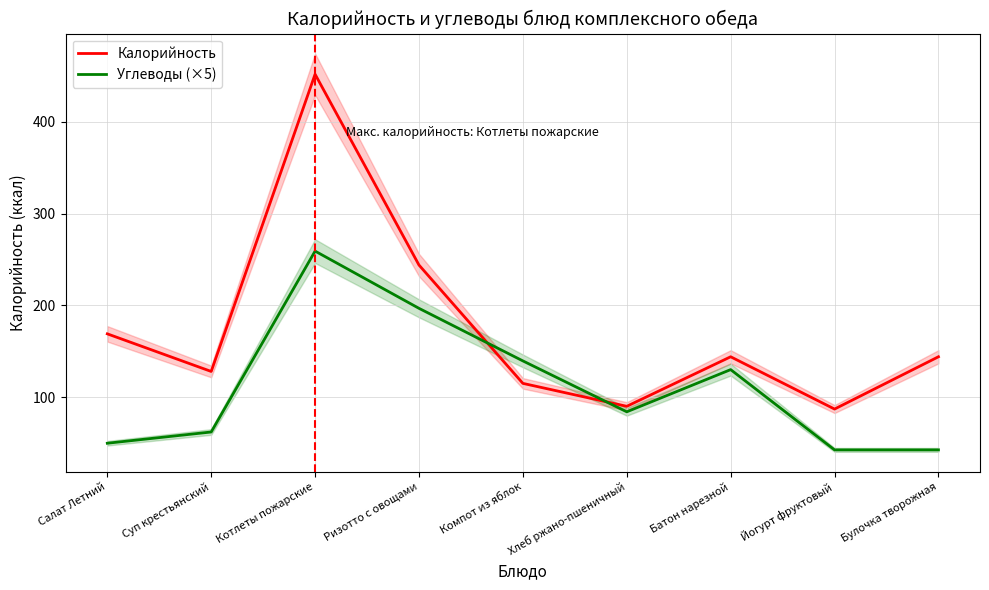

The Углеводы (×5) series shows 39.5 at Батон нарезной. True or false?

False